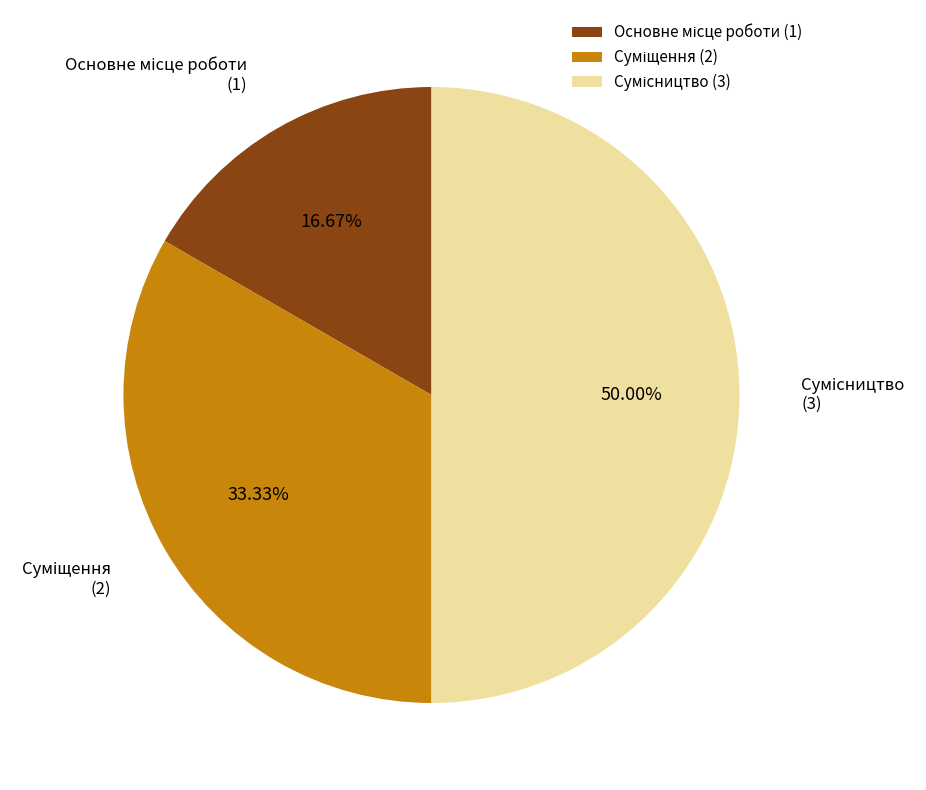

Count the number of slices in the pie.

3